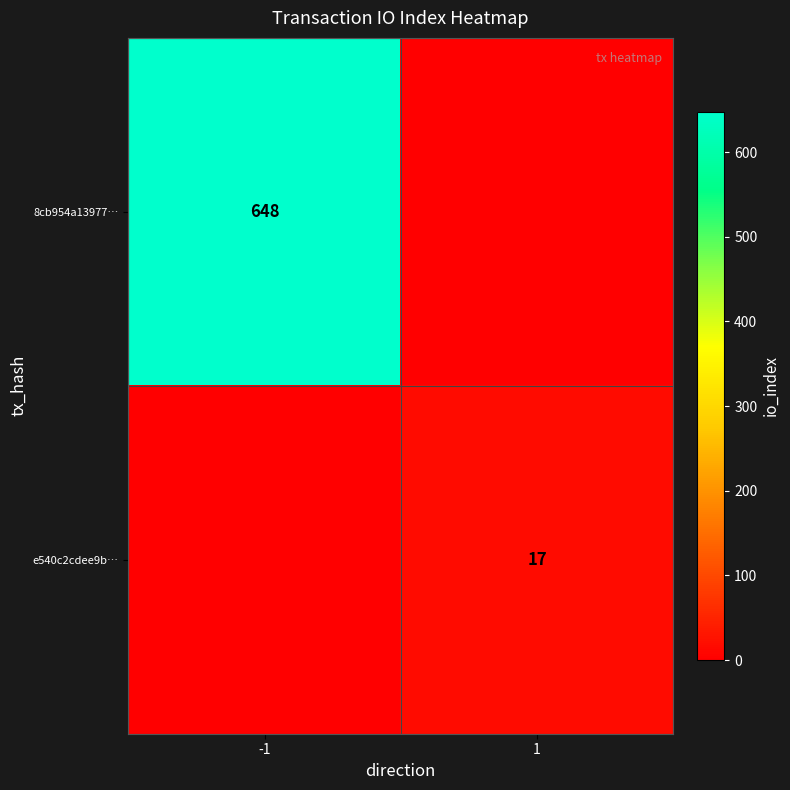

The 8cb954a13977… series shows 283 at -1. True or false?

False